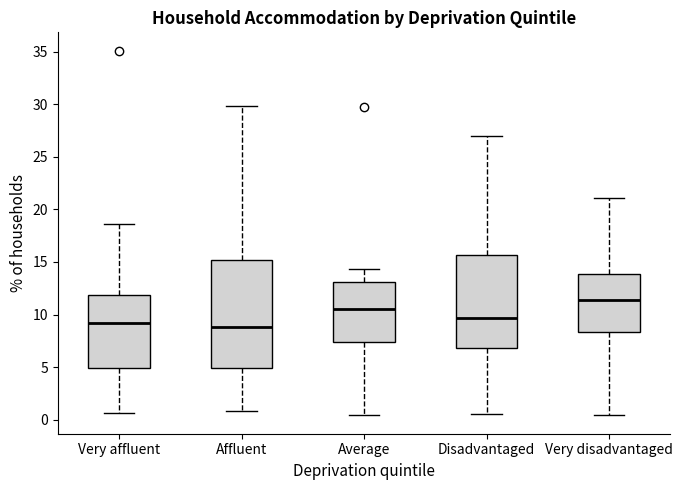

Reading left to right, transcribe this box plot: for each box, give where its median line is, the range the box spans, and where its two whiskers end, as read against the y-axis. The values are not printed on the chart, so give them approximately, as read against the axis.

Very affluent: median 9.0, box 5.0 to 12.0, whiskers 0.5 to 18.5
Affluent: median 9.0, box 5.0 to 15.0, whiskers 1.0 to 30.0
Average: median 10.5, box 7.5 to 13.0, whiskers 0.5 to 14.5
Disadvantaged: median 9.5, box 7.0 to 15.5, whiskers 0.5 to 27.0
Very disadvantaged: median 11.5, box 8.5 to 14.0, whiskers 0.5 to 21.0